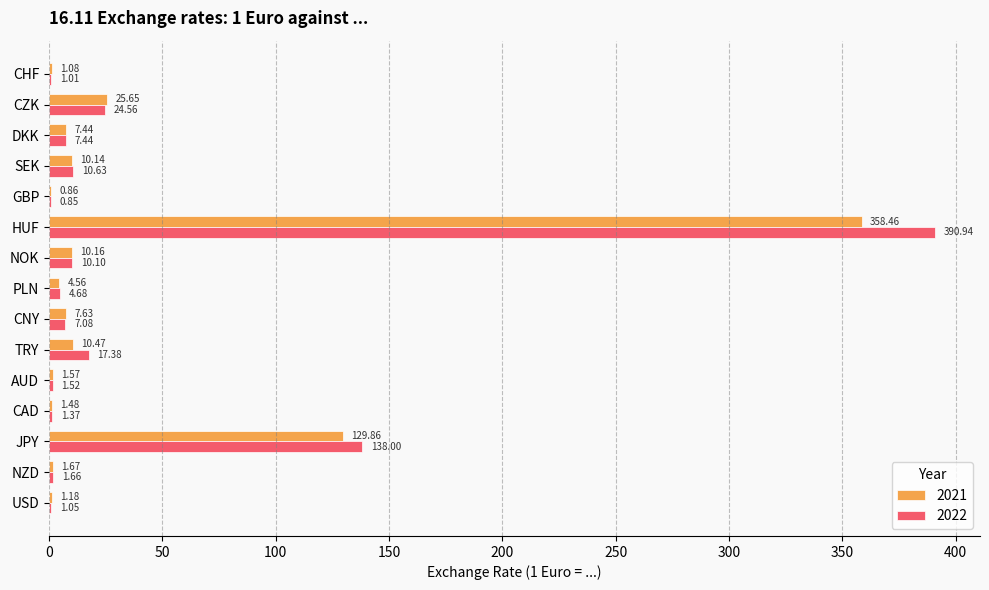

What is the sum of the 2022 values at PLN and CHF?

5.7